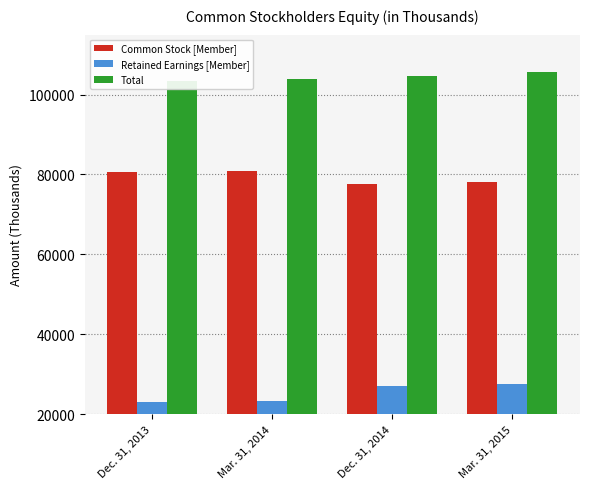

True or false: Common Stock [Member] has a value of 80755 at Mar. 31, 2014.

True